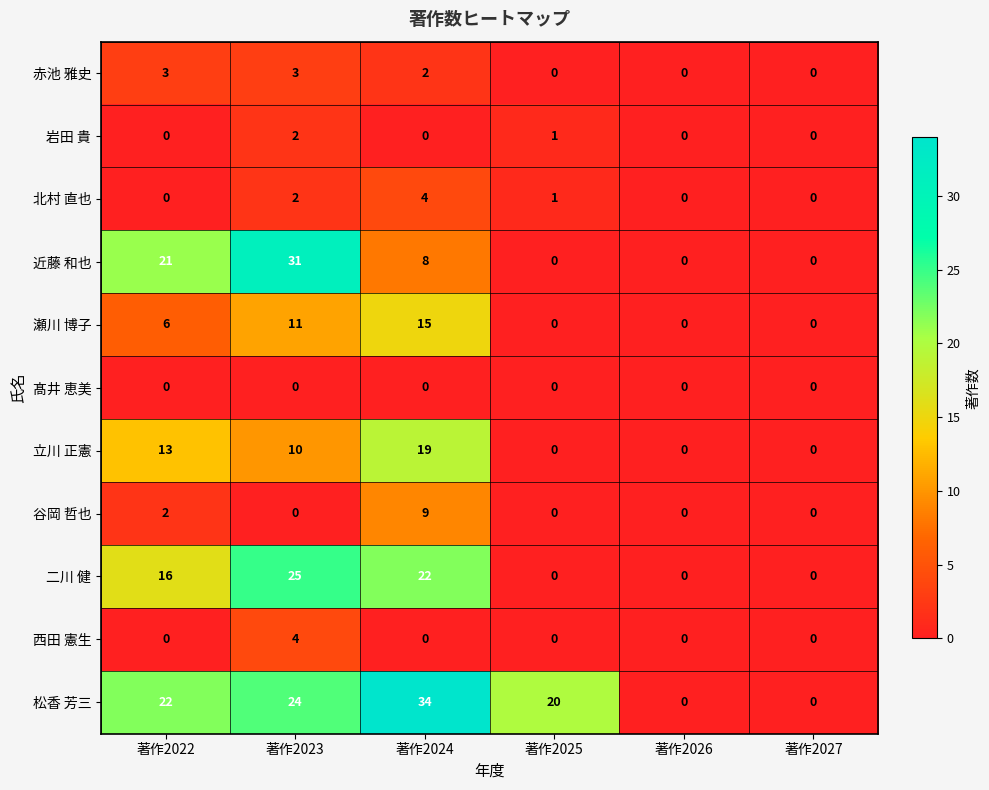

What is the sum of all 谷岡 哲也 values?

11